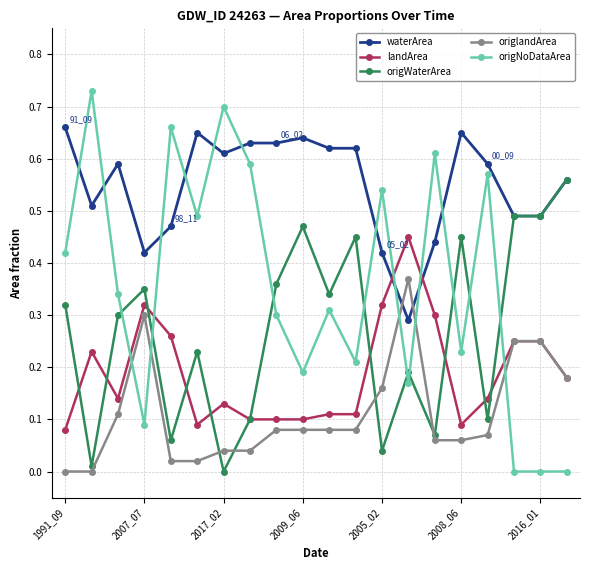

Which series has the largest total across all categories?

waterArea